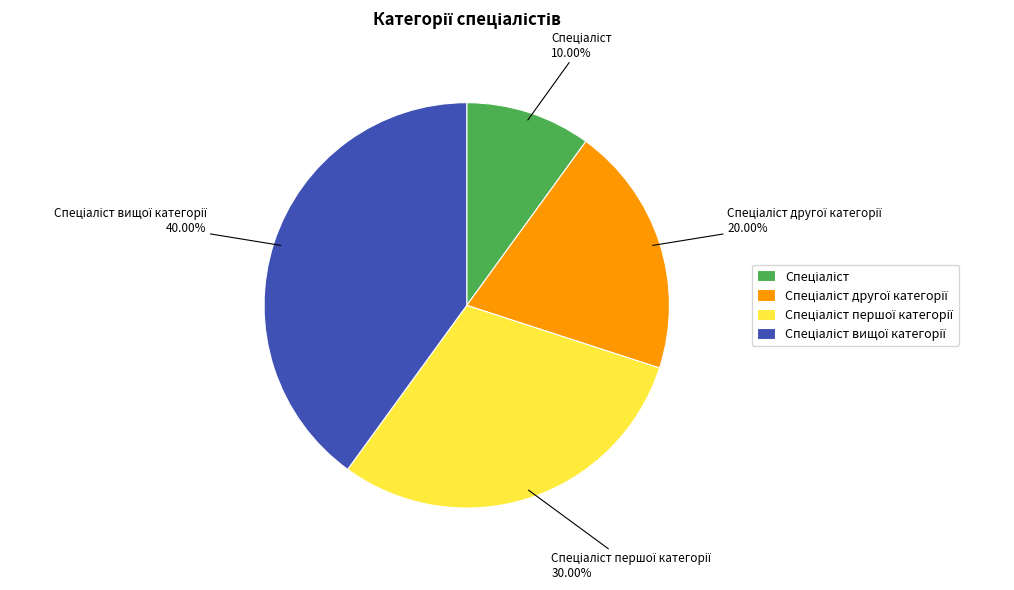

To the nearest percent, what is the average slice percentage?

25%